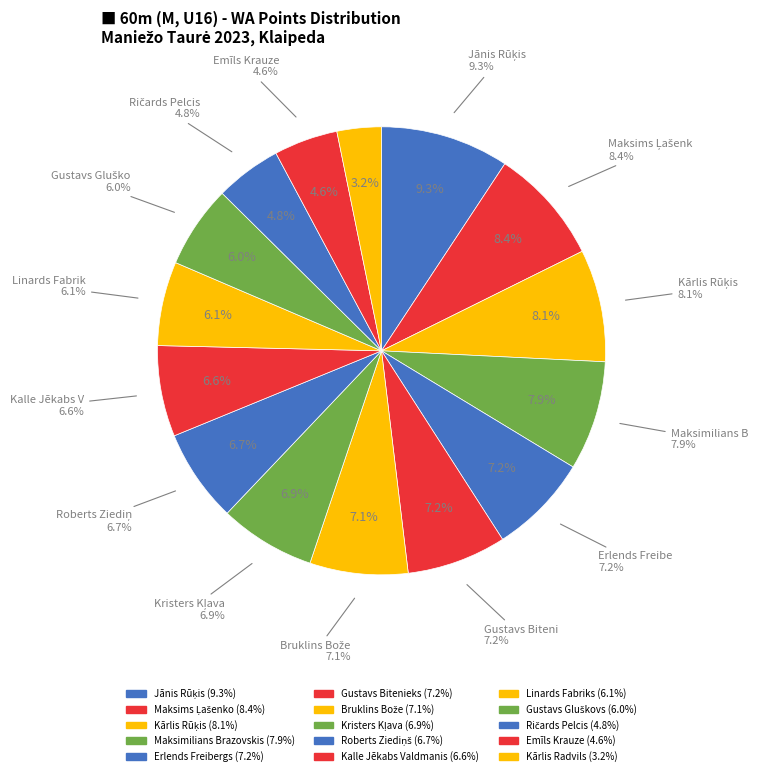

Which category has the biggest portion of the pie?

Jānis Rūķis